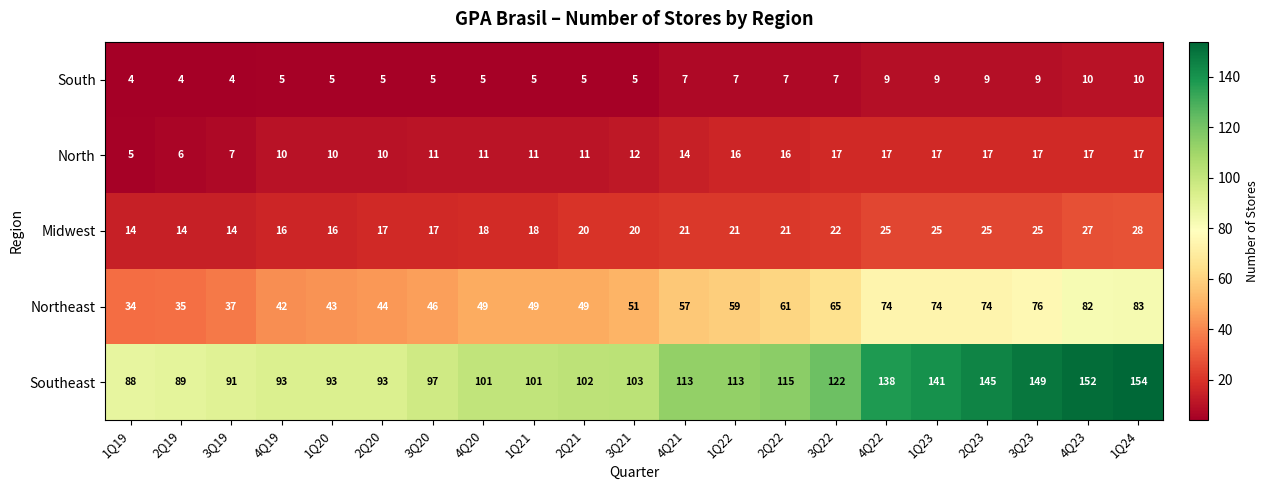

The Midwest series shows 27 at 4Q23. True or false?

True